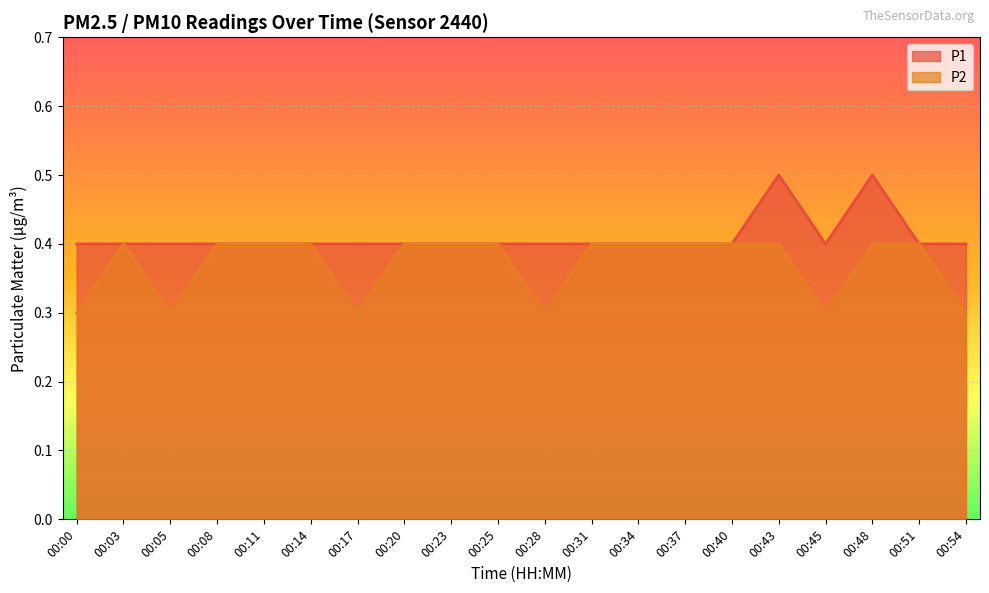

Which has a higher value, 00:00 or 00:48?

00:48